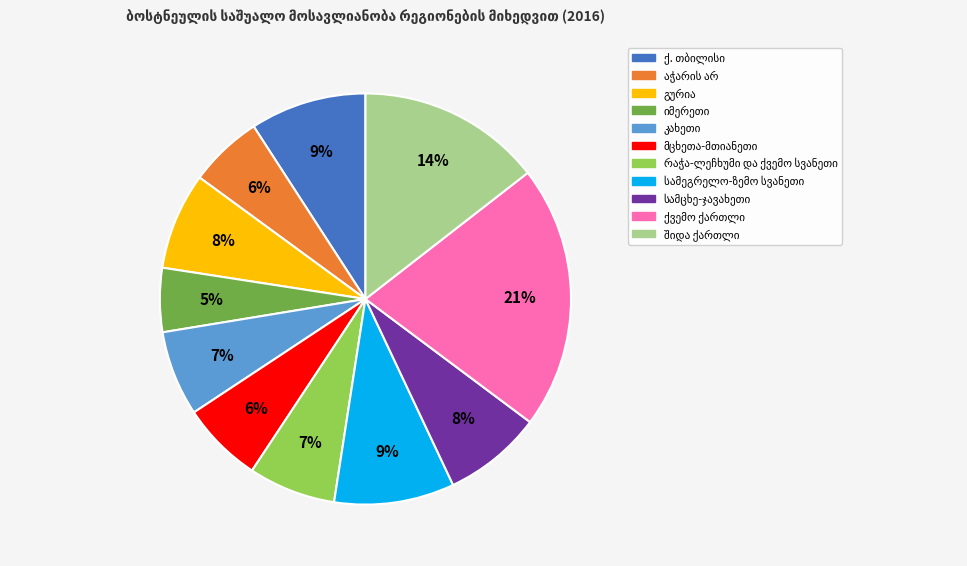

To the nearest percent, what is the difference between the largest and smallest slice percentages?

16%